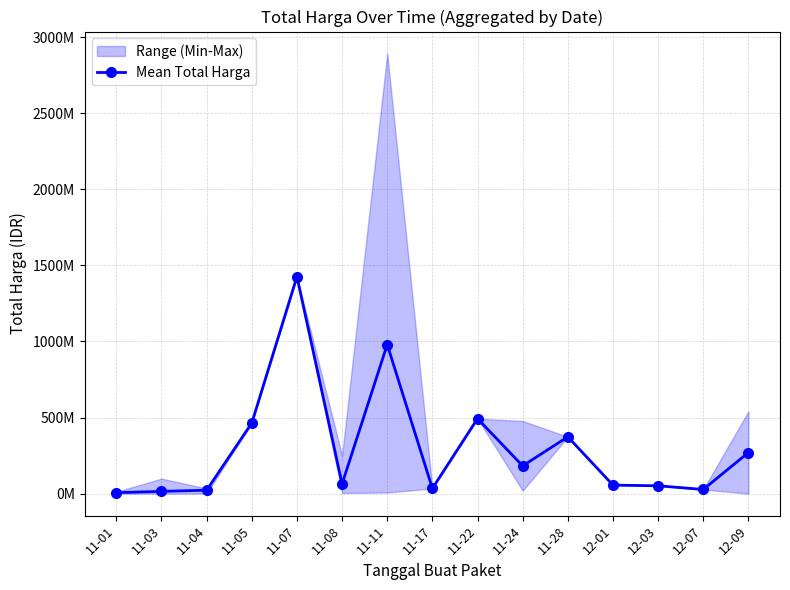

What is the minimum value shown in the chart?

6393750.0